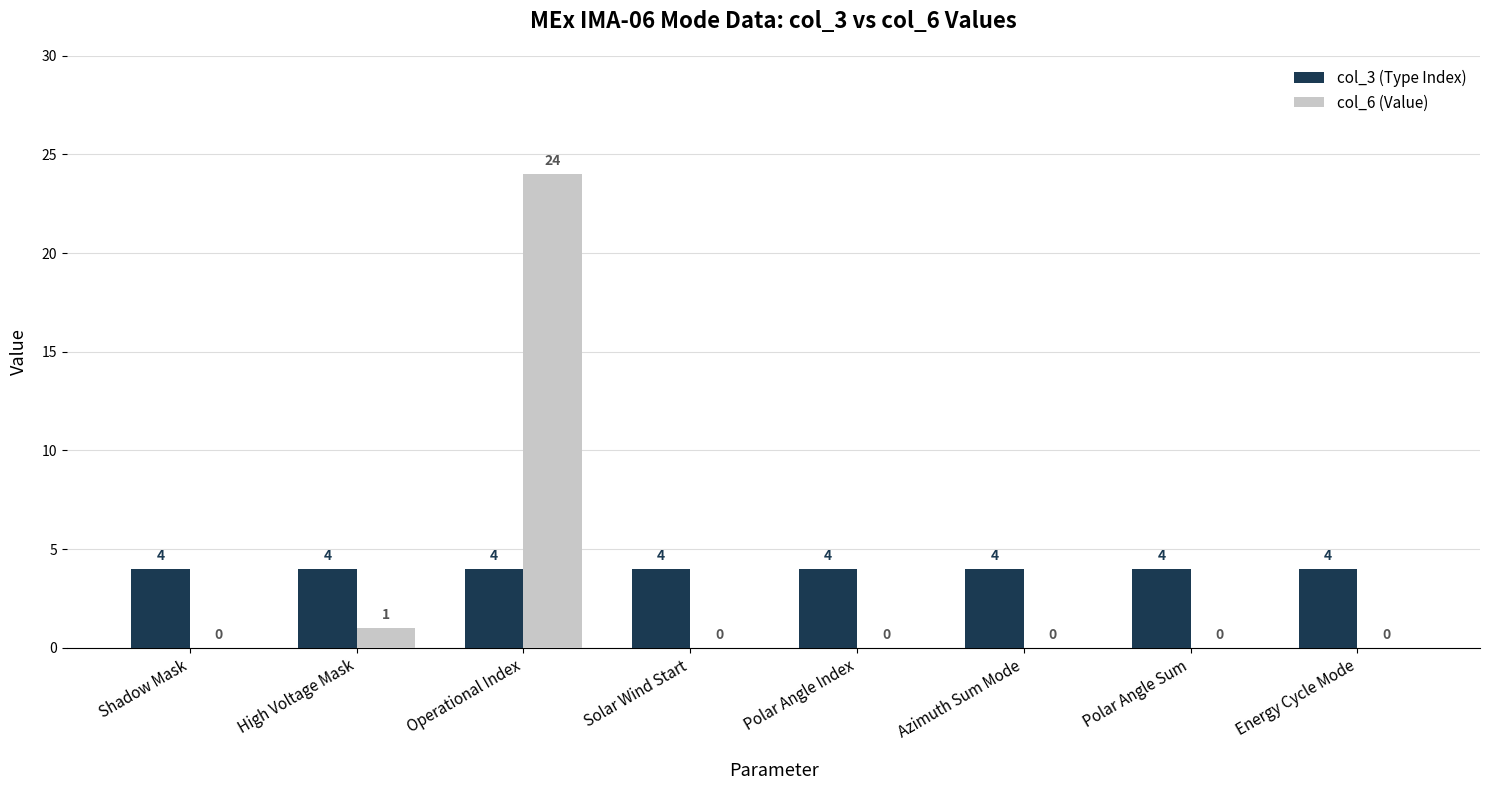

Read the col_3 (Type Index) value at Polar Angle Sum.

4